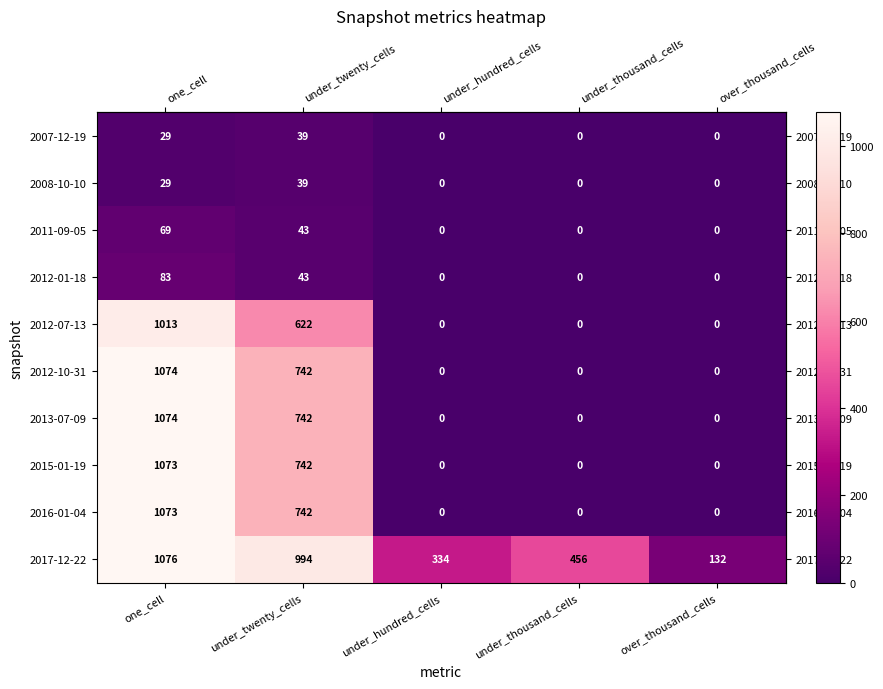

At which label is 2016-01-04 closest to 536?

under_twenty_cells